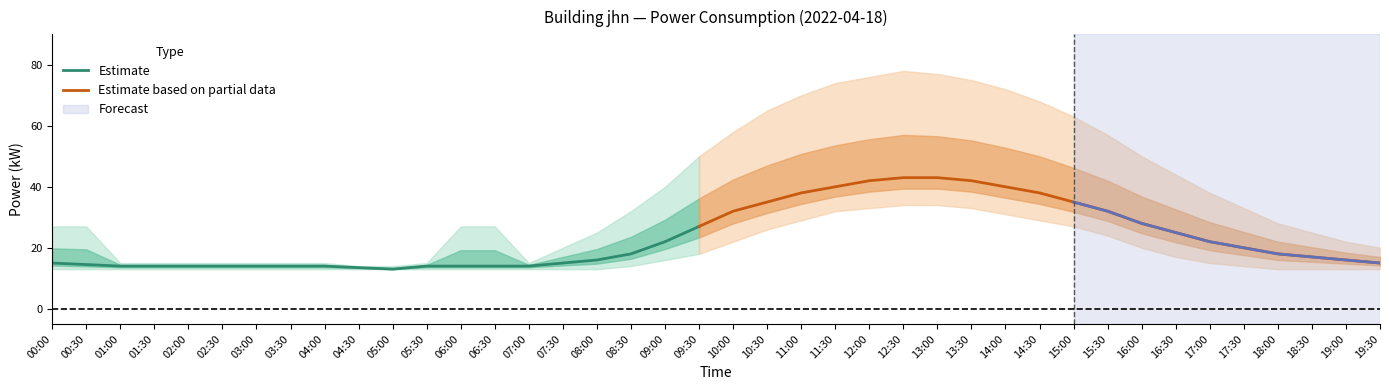

In power_upper, how many points are lower than both neighbors (excluding endpoints)?

1